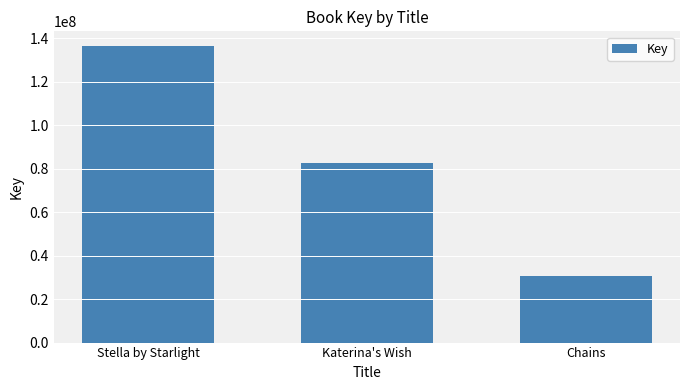

Count the values in the range 30585656 to 136319476.

3